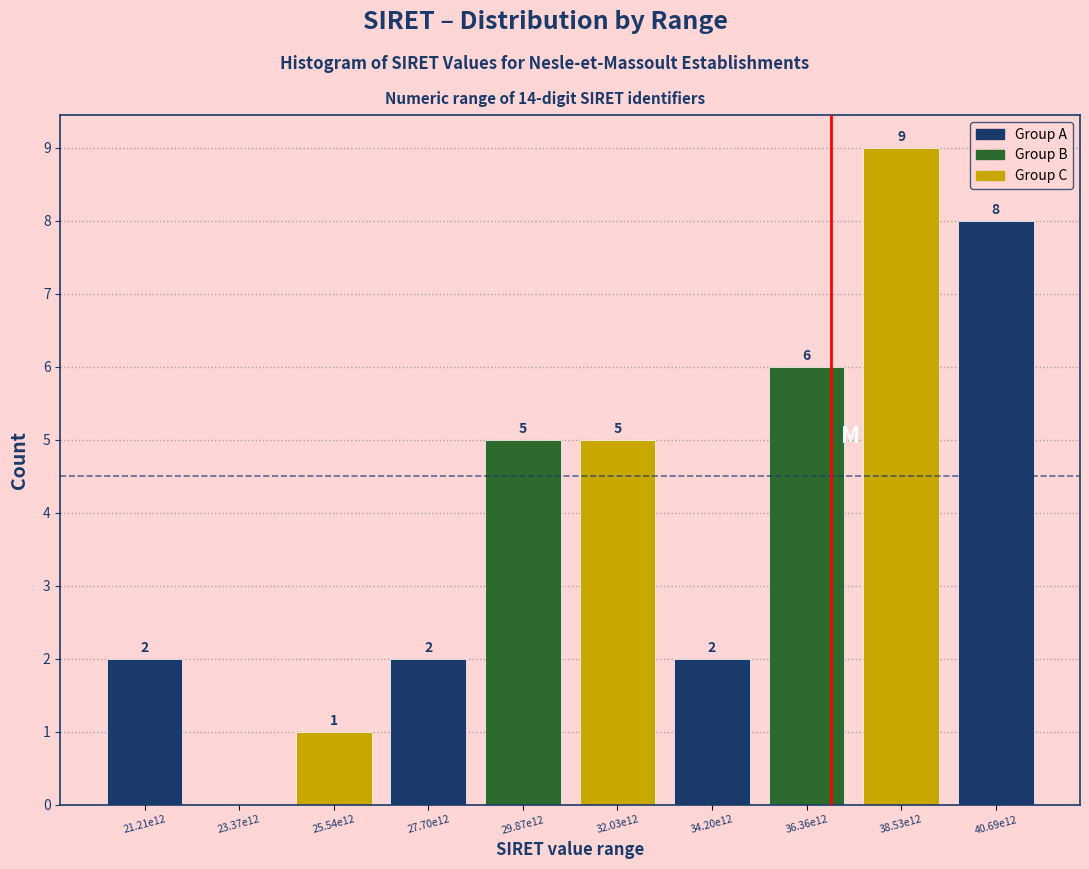

Reading left to right, transcribe all the data shown in this chart.

21.21e12=2	23.37e12=0	25.54e12=1	27.70e12=2	29.87e12=5	32.03e12=5	34.20e12=2	36.36e12=6	38.53e12=9	40.69e12=8